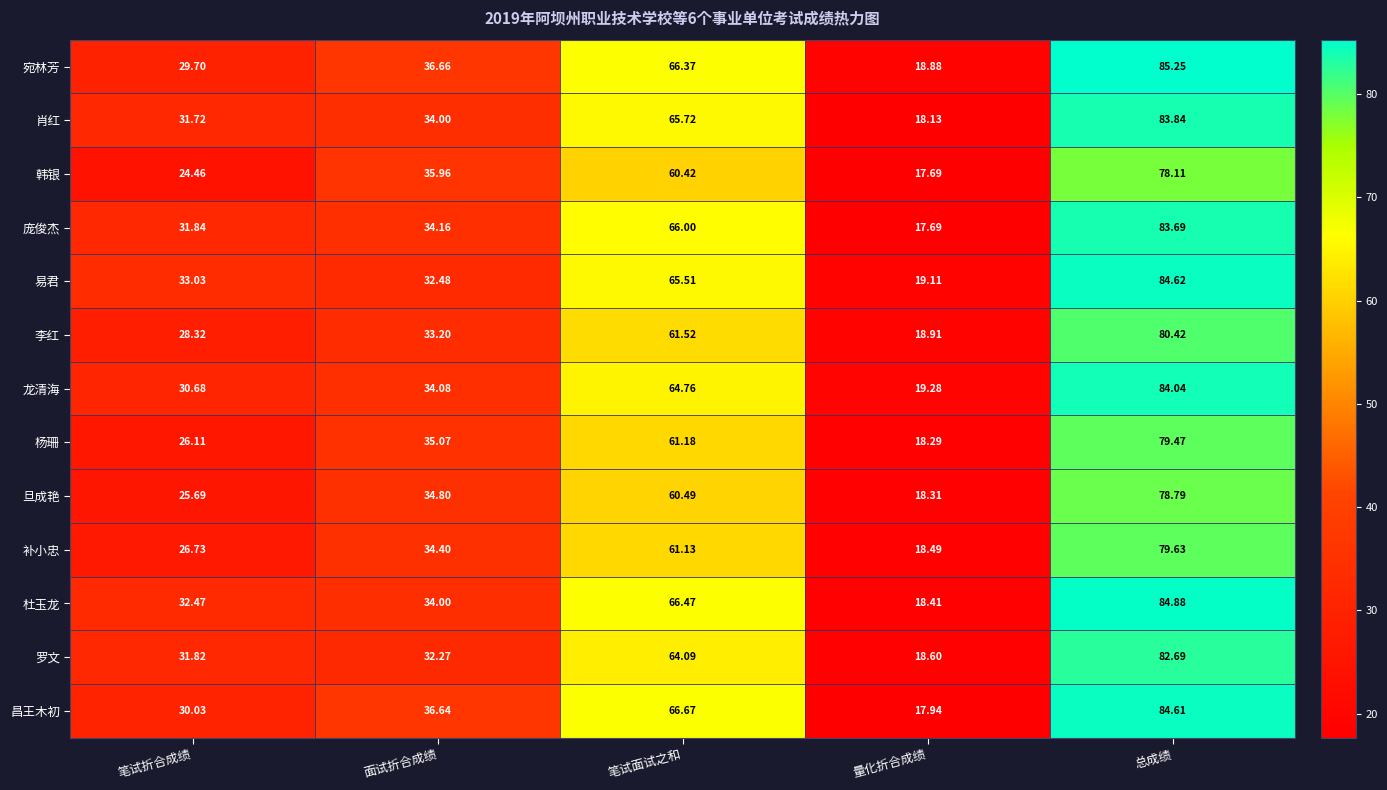

Which series has the largest total across all categories?

宛林芳